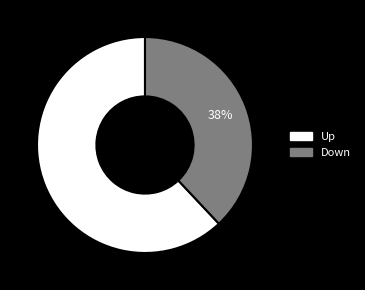

What is the largest slice in the pie chart?

Up